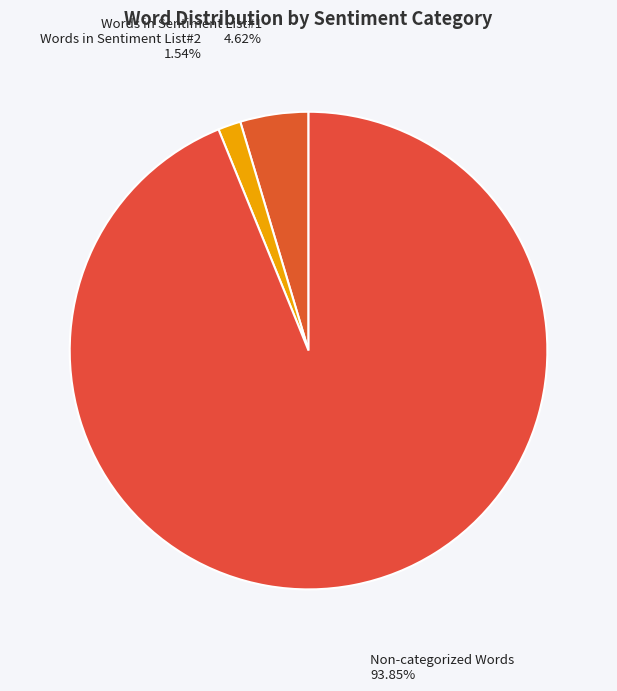

To the nearest percent, what percentage of the pie is Words in Sentiment List#2?

2%